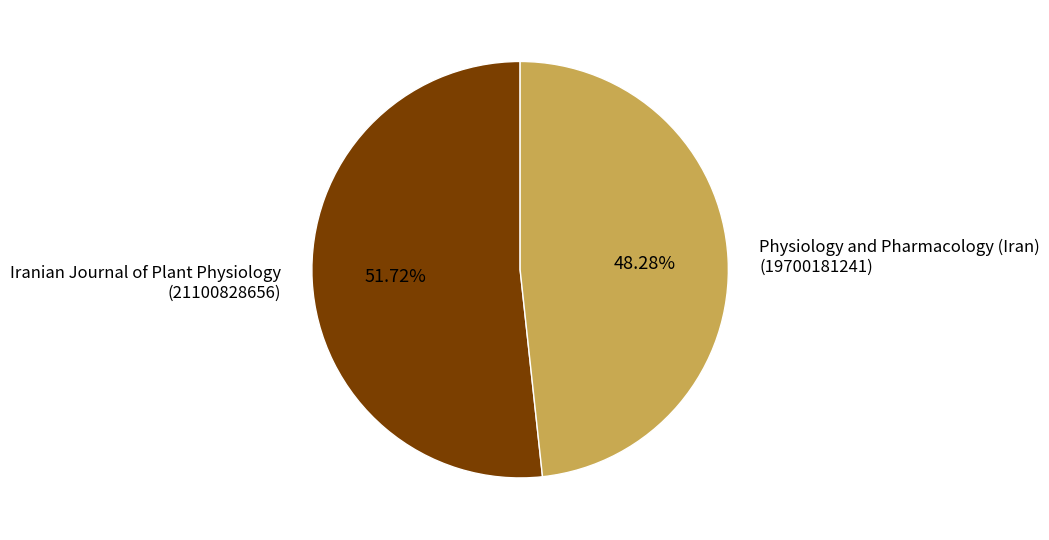

Combined, do Iranian Journal of Plant Physiology (21100828656) and Physiology and Pharmacology (Iran) (19700181241) account for over 50%?

Yes